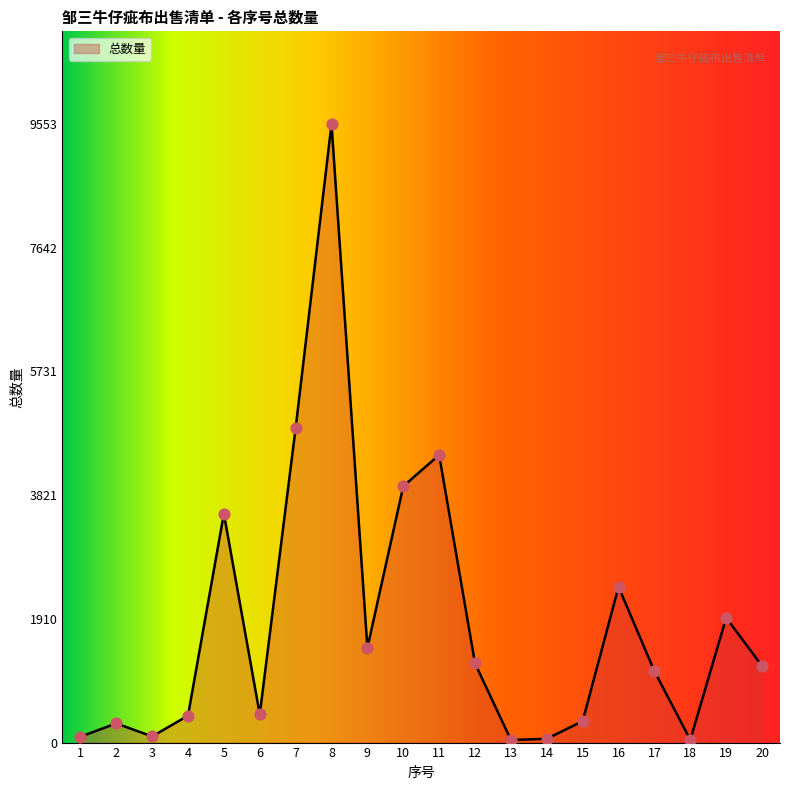

What is the change in value from 6 to 15?

-103